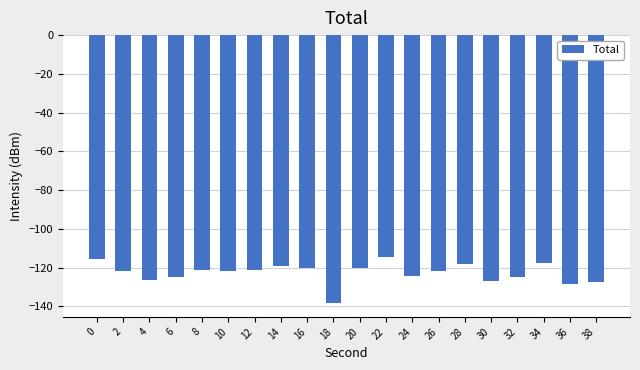

Which label corresponds to the smallest value in the chart?

18